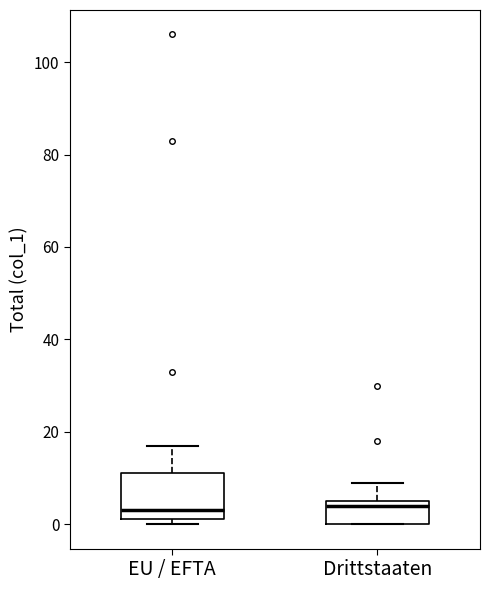

Where does the median line of the box for Drittstaaten sit on the y-axis? The values are not printed on the chart, so give them approximately, as read against the axis.

4